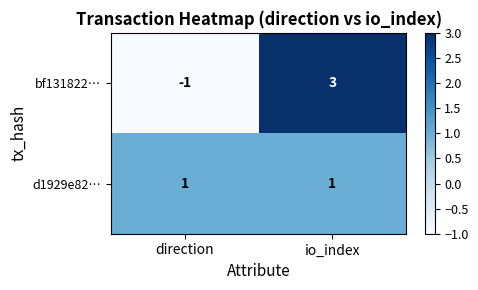

What is the greatest value displayed?

3